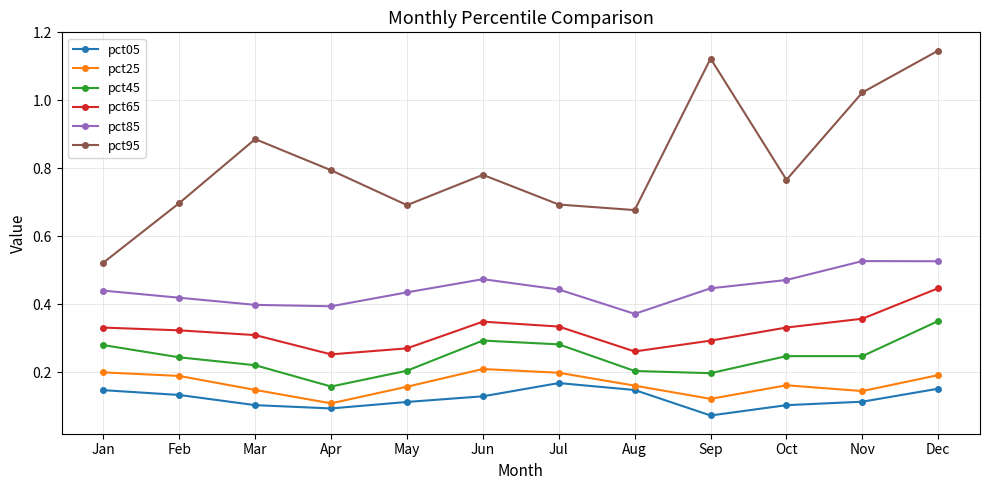

The value of pct45 at Jun is 0.5. True or false?

False